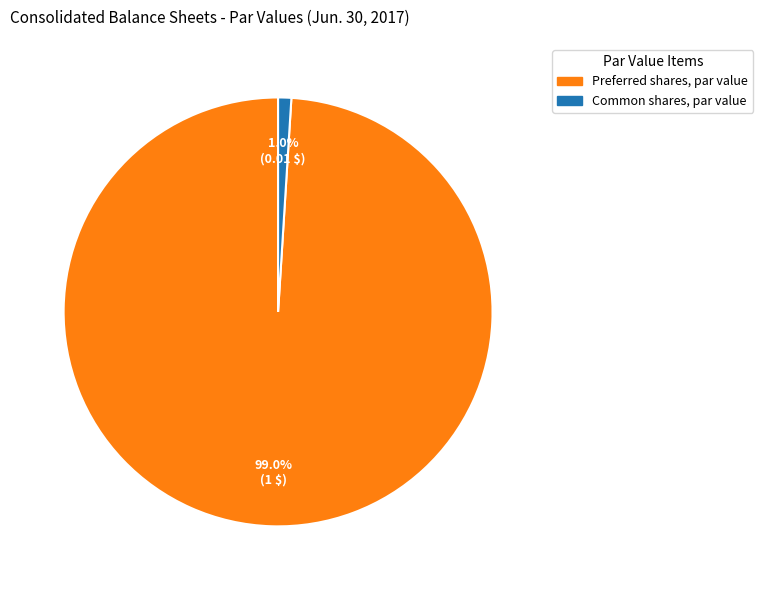

To the nearest percent, what portion does Preferred shares, par value represent?

99%